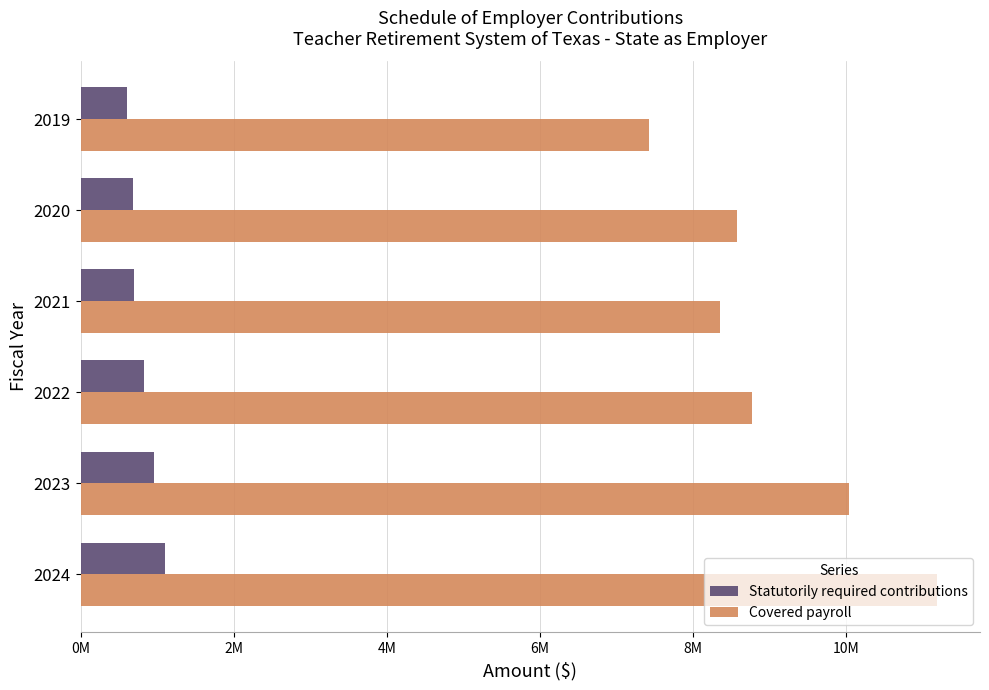

What is the sum of all Statutorily required contributions values?

4898114